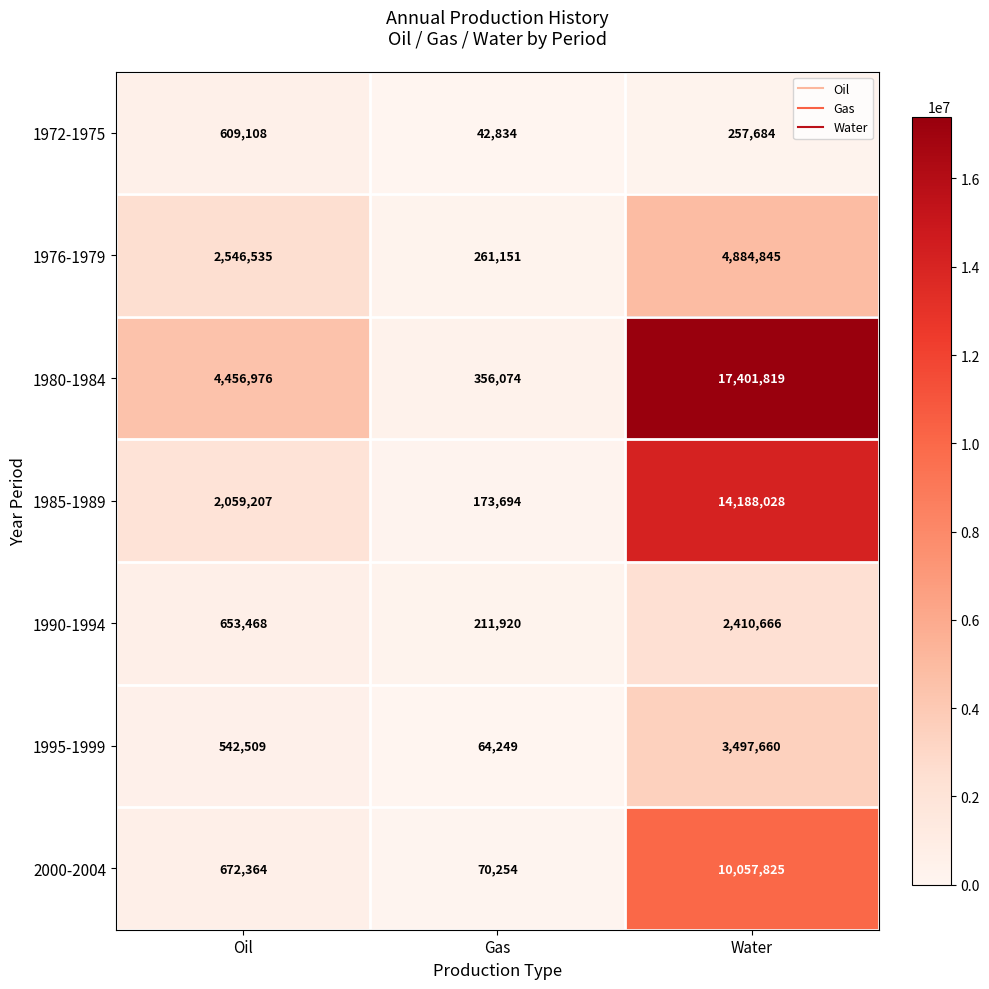

The value of 1995-1999 at Gas is 101306. True or false?

False